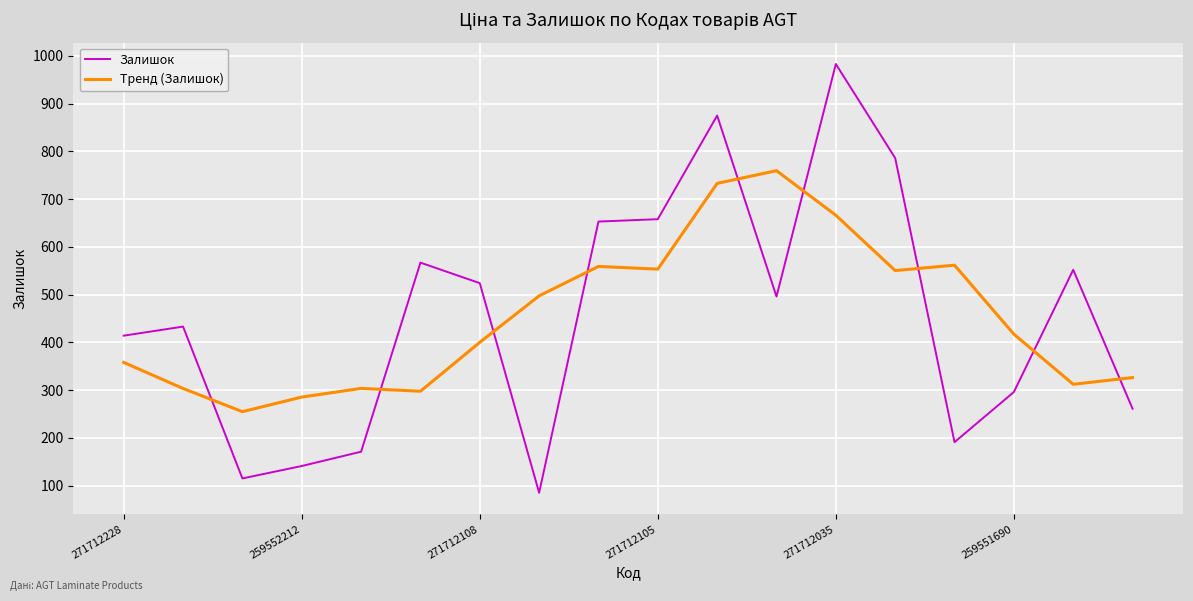

What is the lowest value of the Тренд (Залишок) series?

254.8